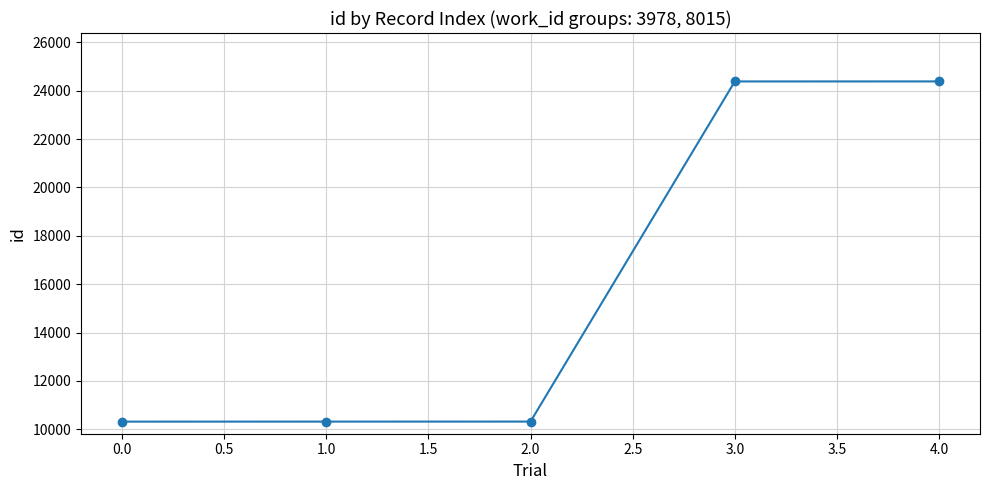

What is the sum of all values?

79722